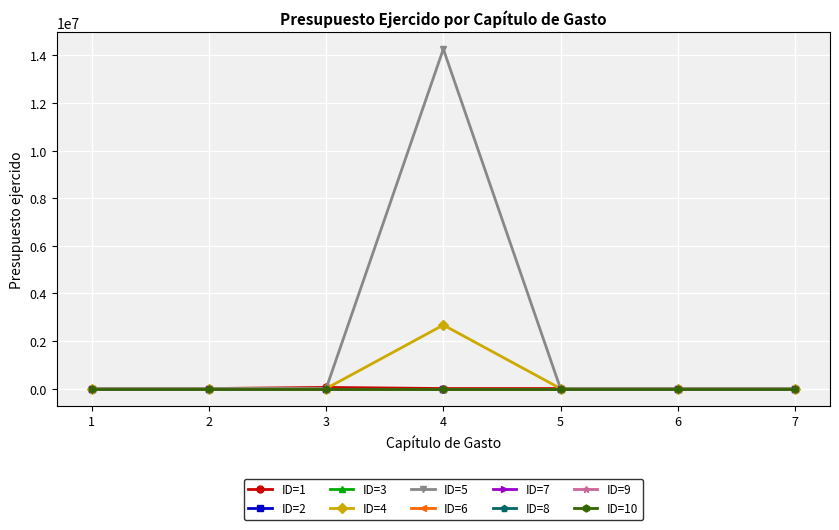

What is the difference between the maximum and minimum values in the ID=1 series?

47975.8